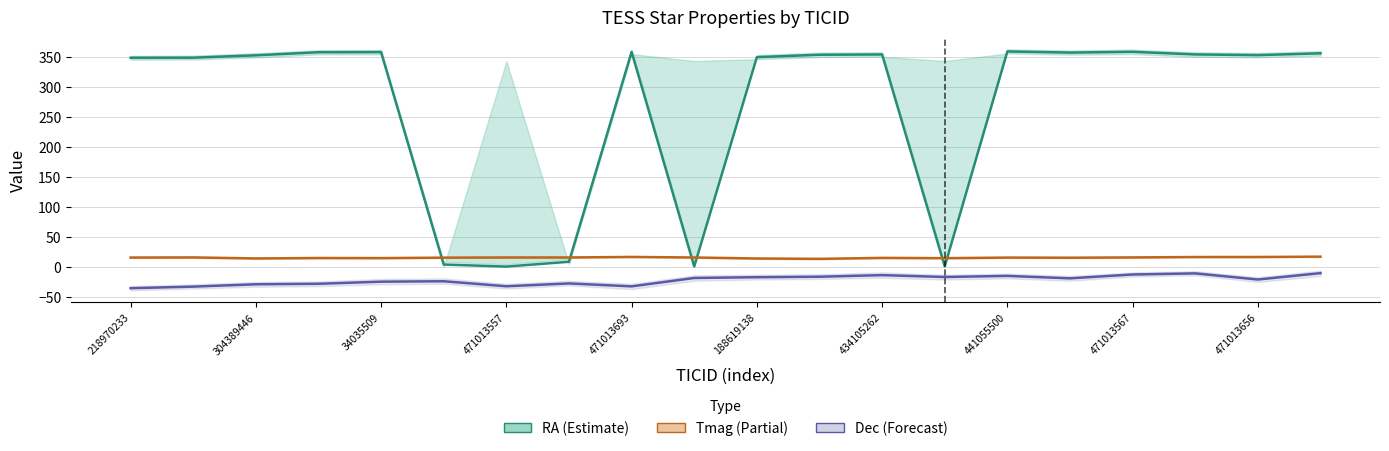

Reading right to left, extract all data points from this chart.

RA: 356.3	353.2	354.4	358.8	357.5	359.4	0.9	354.4	353.9	349.9	0.8	358.6	8.7	0.6	4.1	358.3	358.1	353.0	349.0	348.9
Tmag: 17.2	16.6	16.6	15.9	15.4	15.6	14.7	15.1	13.5	14.1	15.8	16.7	15.8	15.8	15.5	14.8	14.9	14.2	15.9	15.7
Dec: -10.3	-21.0	-10.7	-12.5	-19.0	-14.9	-16.7	-13.6	-16.3	-17.1	-18.4	-32.4	-27.5	-32.2	-23.8	-24.5	-28.1	-28.9	-32.8	-35.4